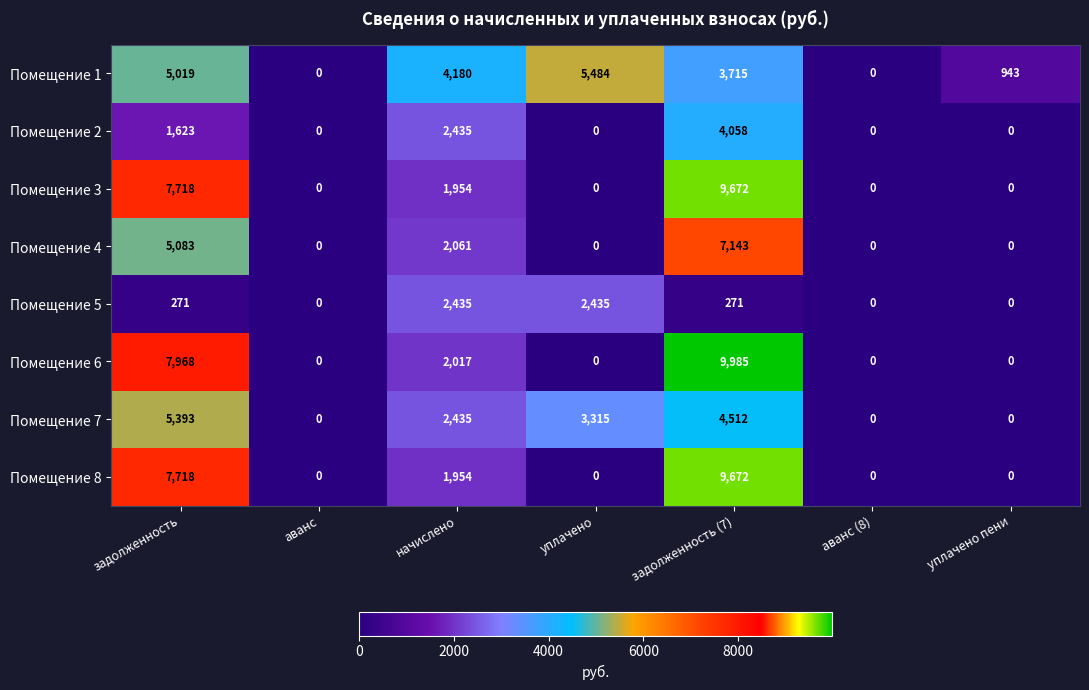

The value of Помещение 5 at задолженность is 479. True or false?

False